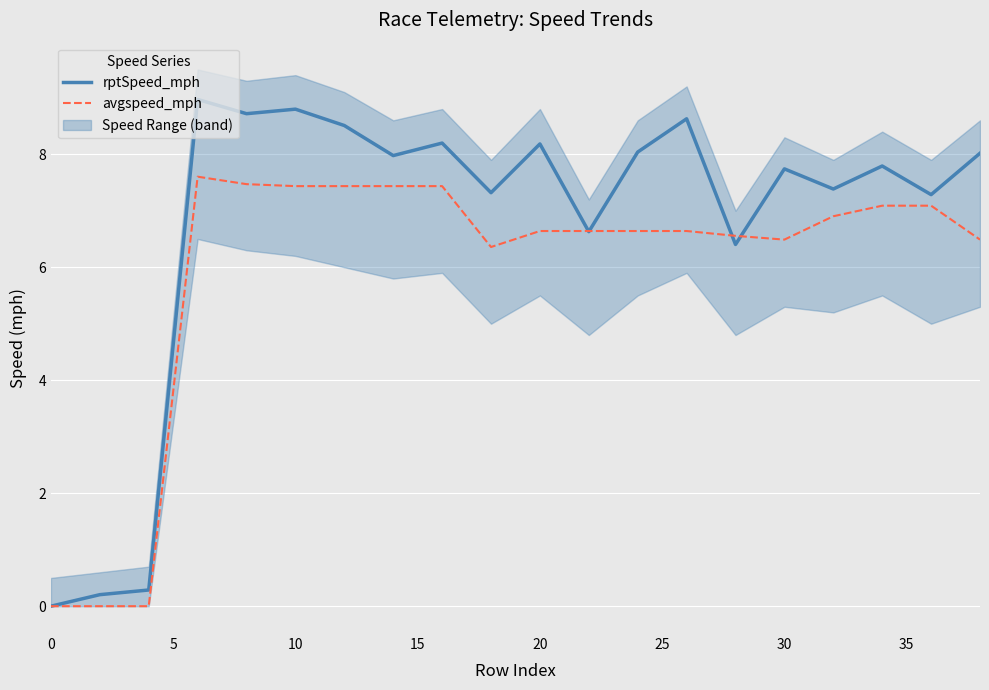

How many times do rptSpeed_mph and avgspeed_mph cross each other?

4